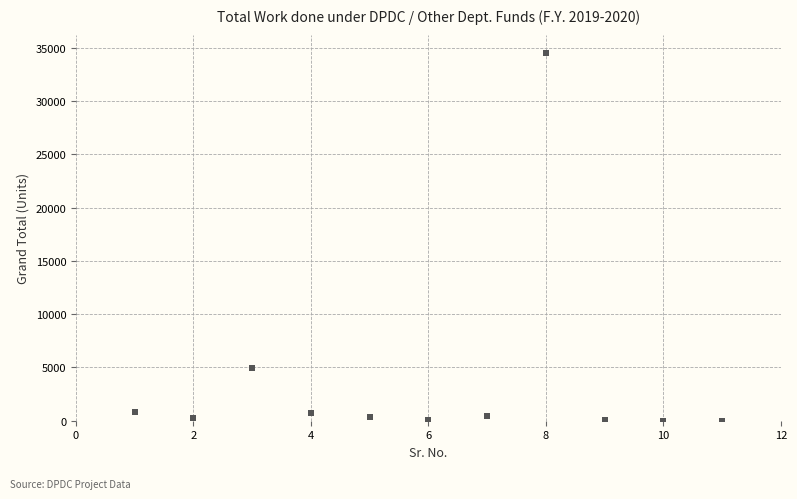

What is the average Y value?

3832.5